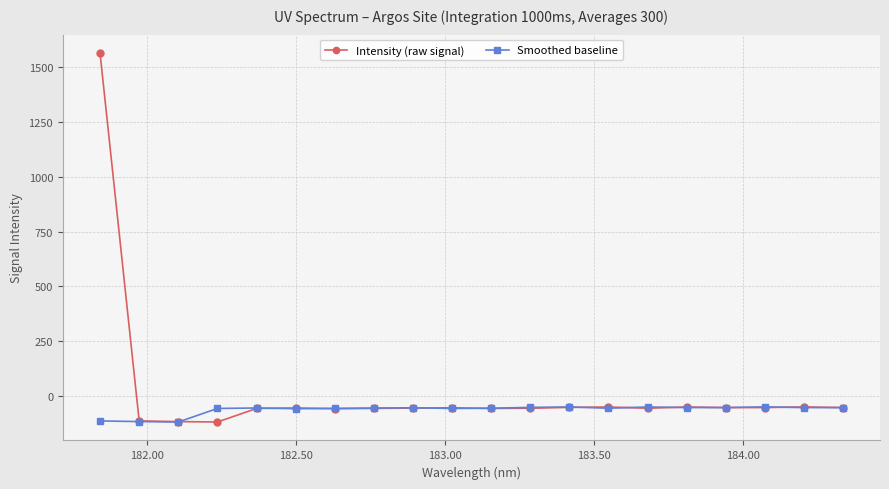

What is the maximum value for Smoothed baseline?

-49.0